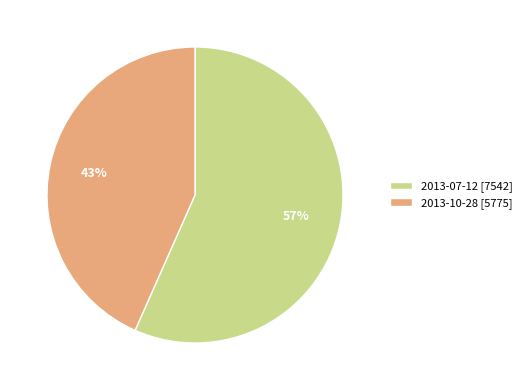

To the nearest percent, what percentage of the pie is 2013-10-28?

43%